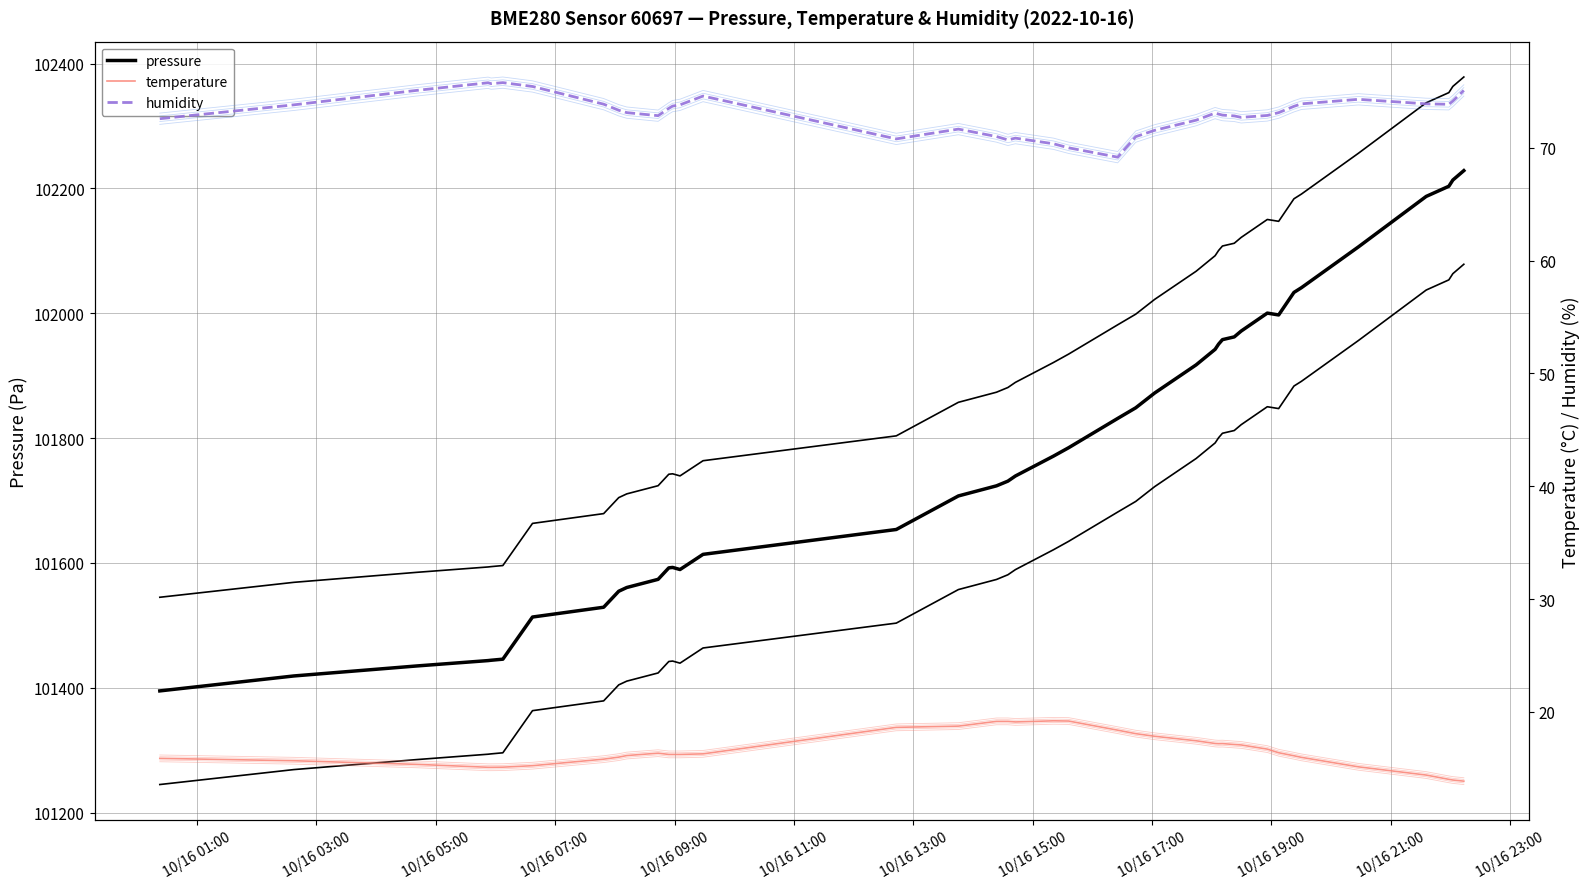

At how many categories does at least one series exceed 63813?

40